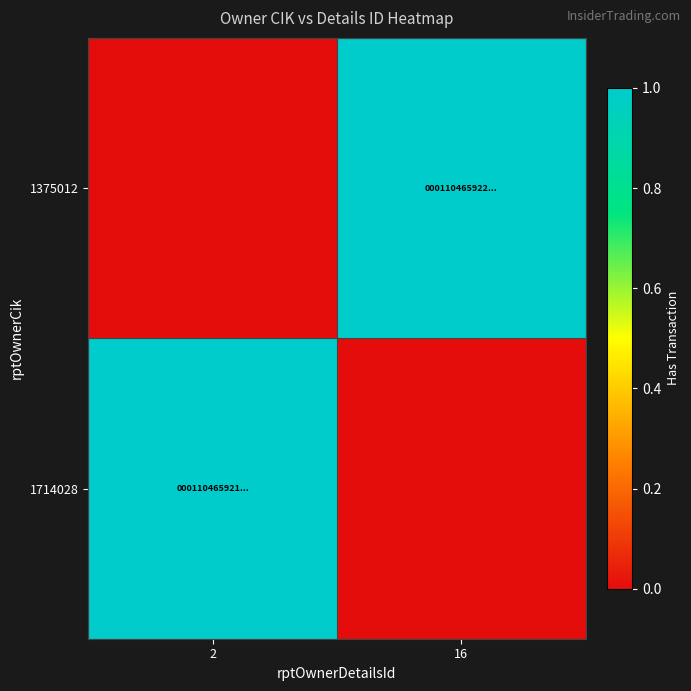

Reading left to right, list all the values displayed in this chart.

1375012: 2=0	16=1
1714028: 2=1	16=0